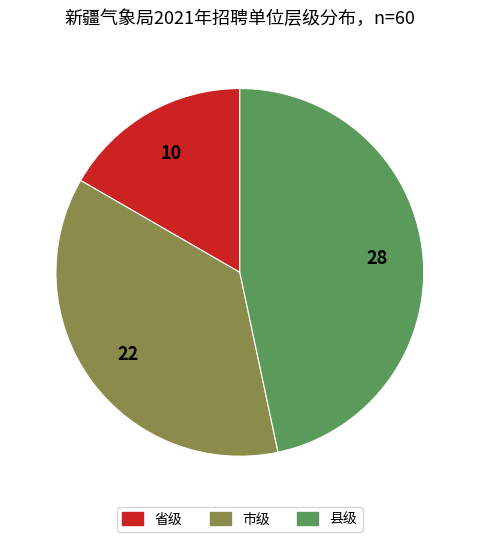

Does any single category account for the majority?

No